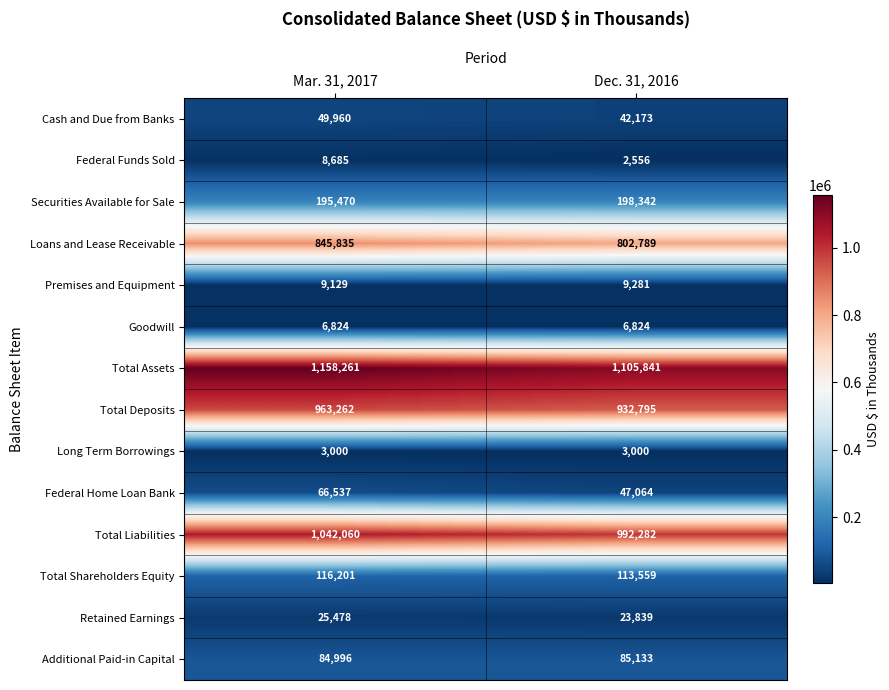

Is it true that Federal Funds Sold equals 2556 at Dec. 31, 2016?

True